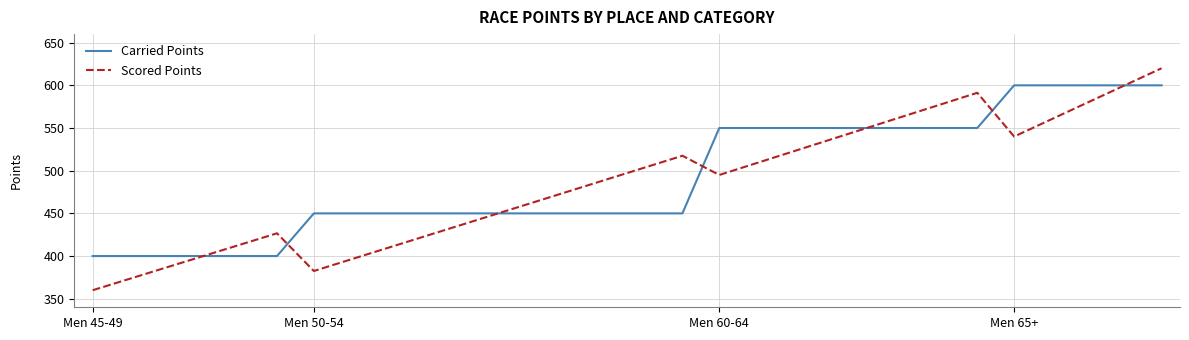

Which series has the largest range (max minus min)?

Scored Points